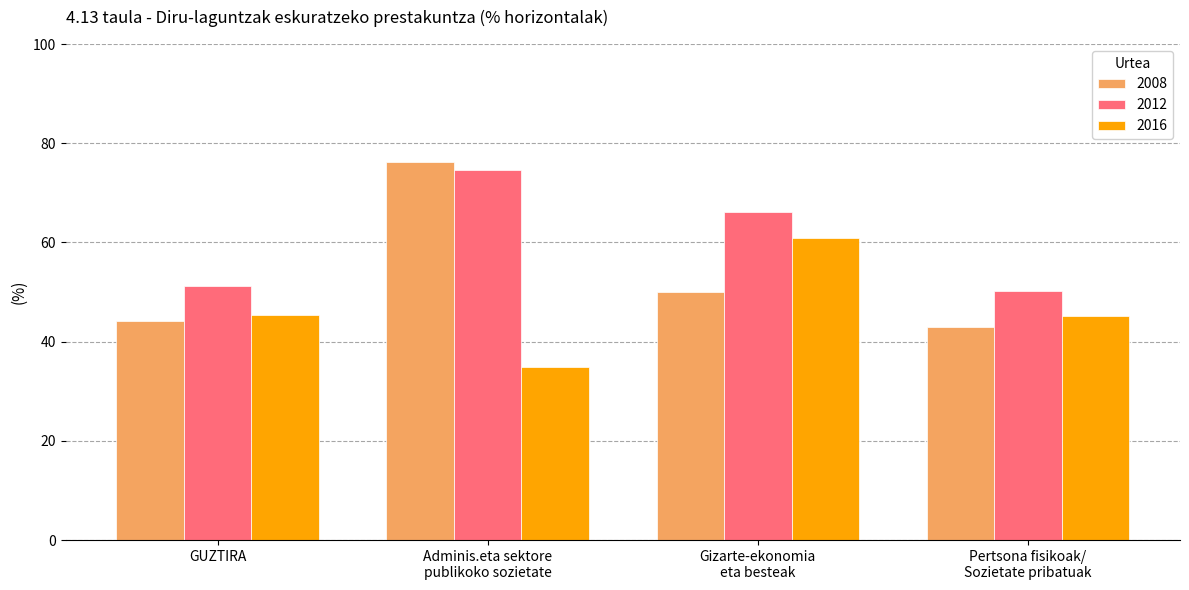

What is the difference between the 2008 values at Pertsona fisikoak/
Sozietate pribatuak and GUZTIRA?

1.2